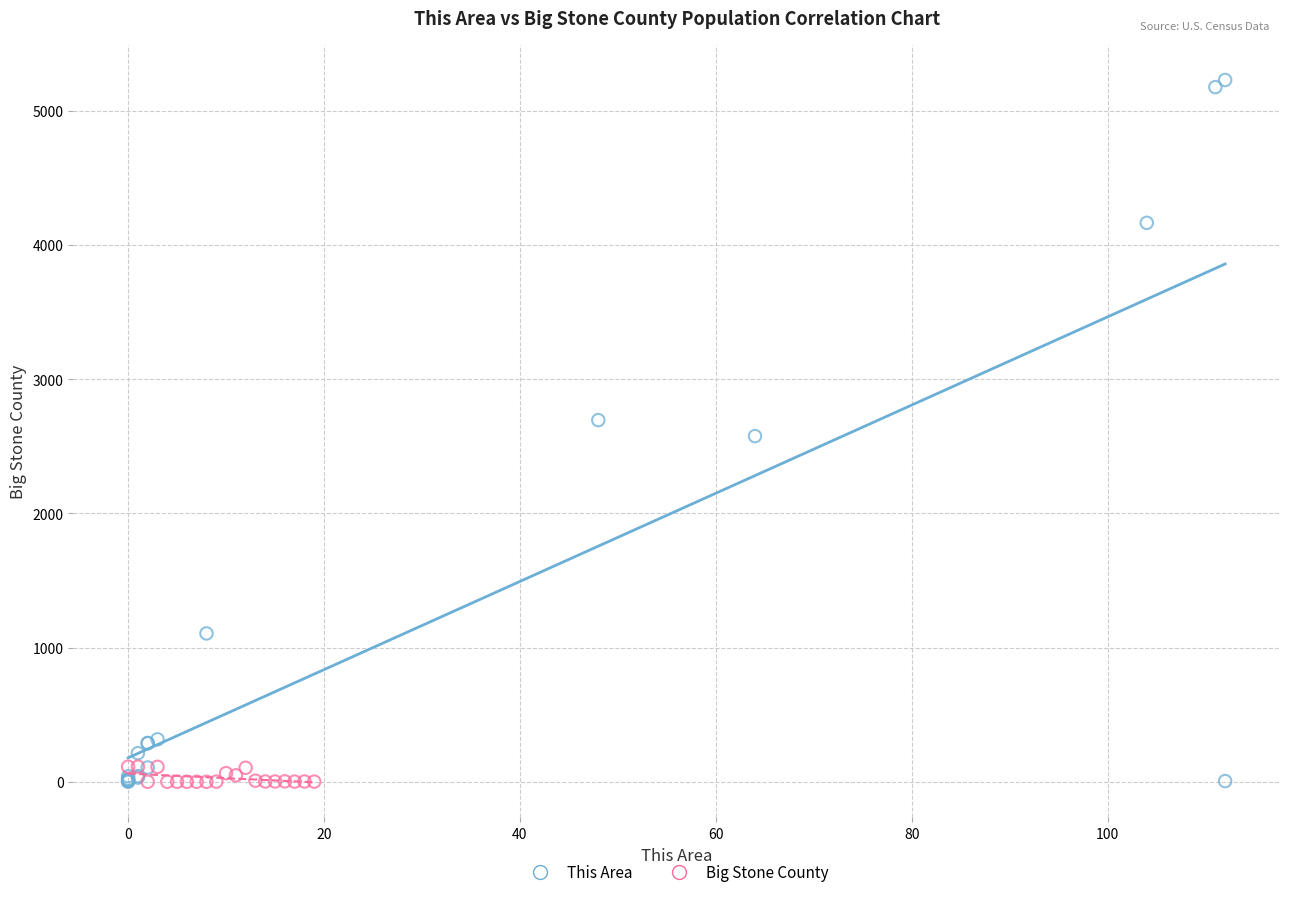

Which series has the largest Y range (max minus min)?

This Area